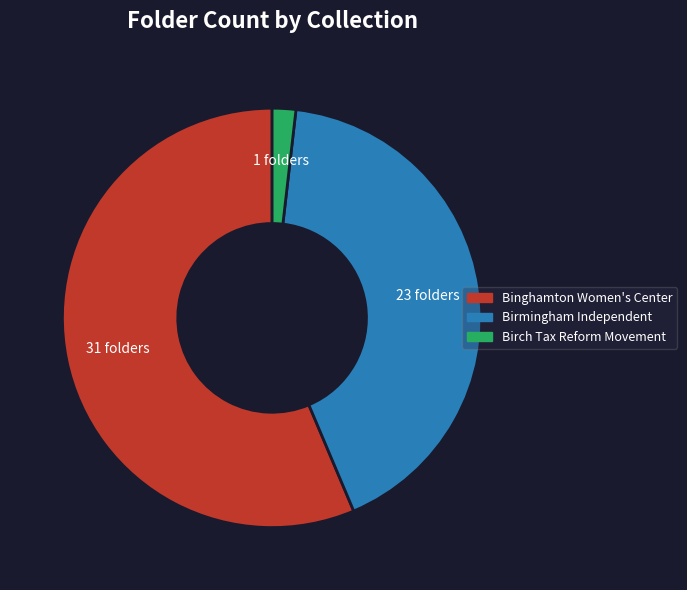

The Birch Tax Reform Movement slice represents 2% of the pie. True or false?

True